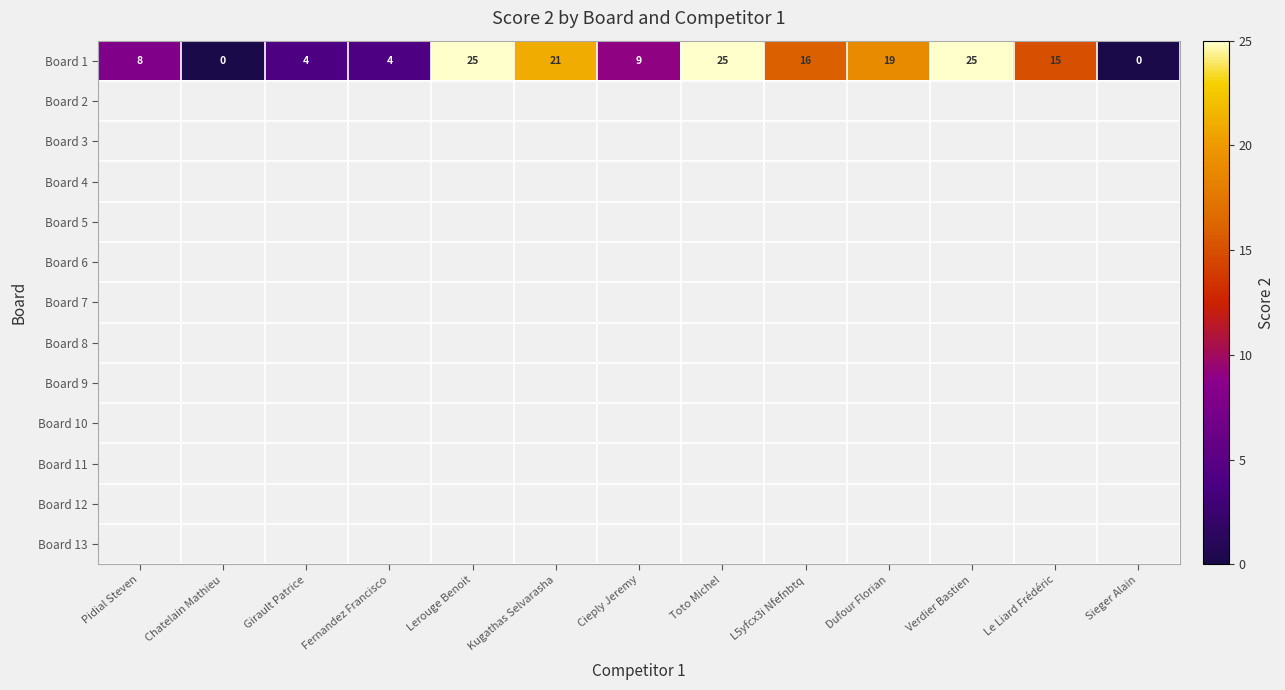

Which label corresponds to the smallest value in the chart?

Chatelain Mathieu